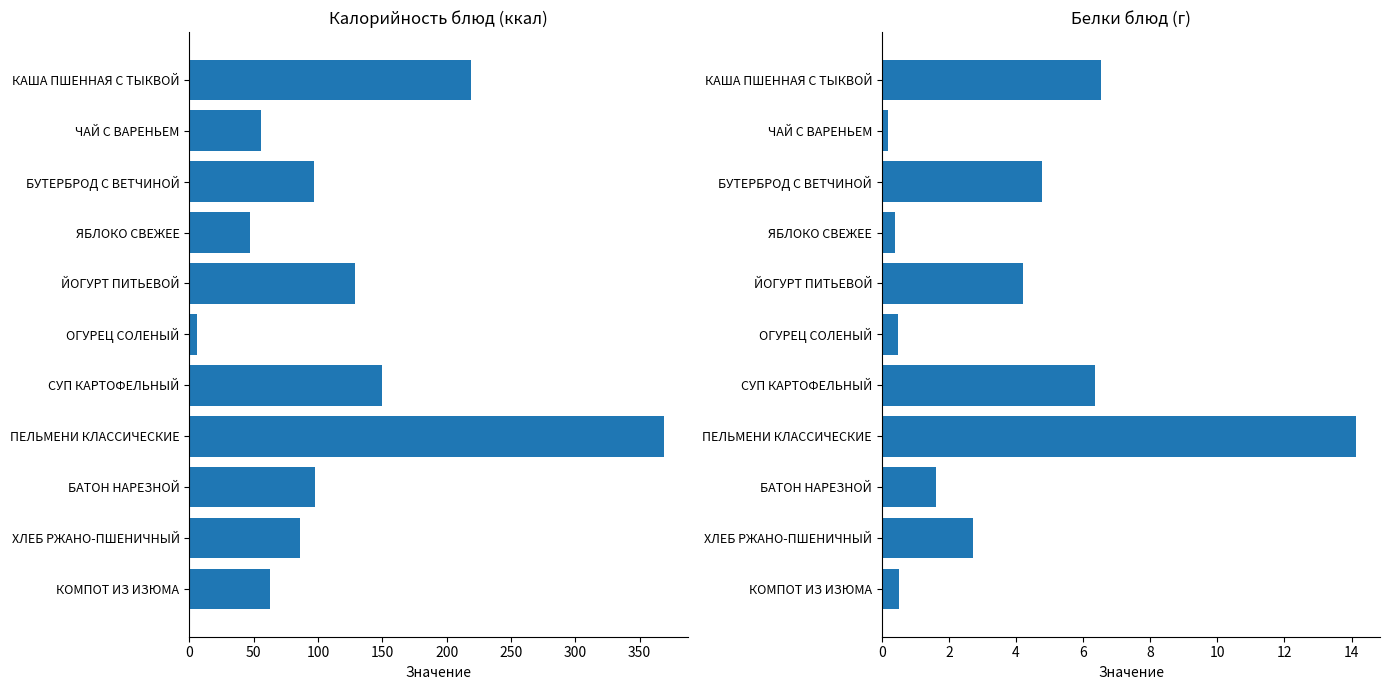

What is the value of the Белки bar at the 1st from the left?

6.5